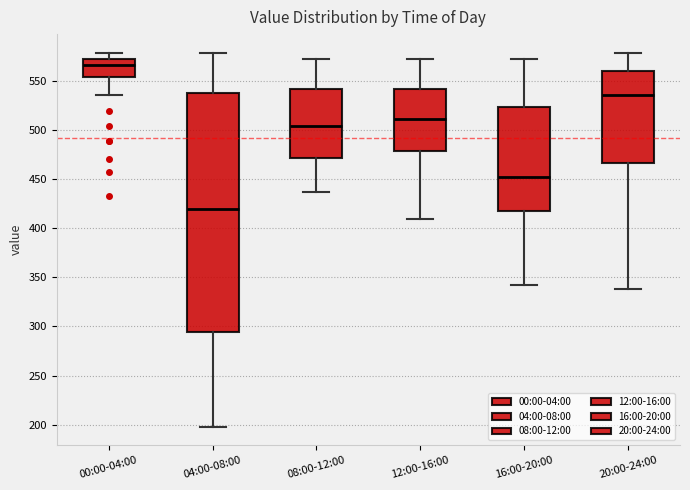

Comparing the boxes themselves (not the whiskers), which one is the tallest?

04:00-08:00